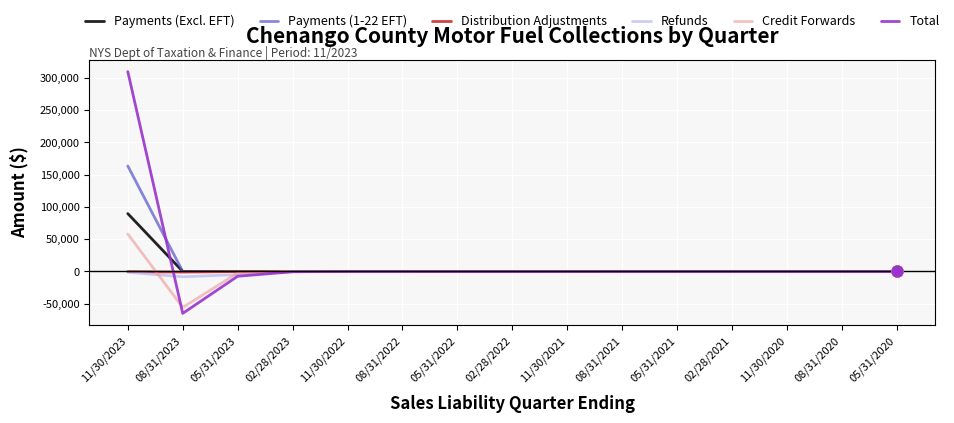

Which series changed the most between 11/30/2023 and 02/28/2021?

Total